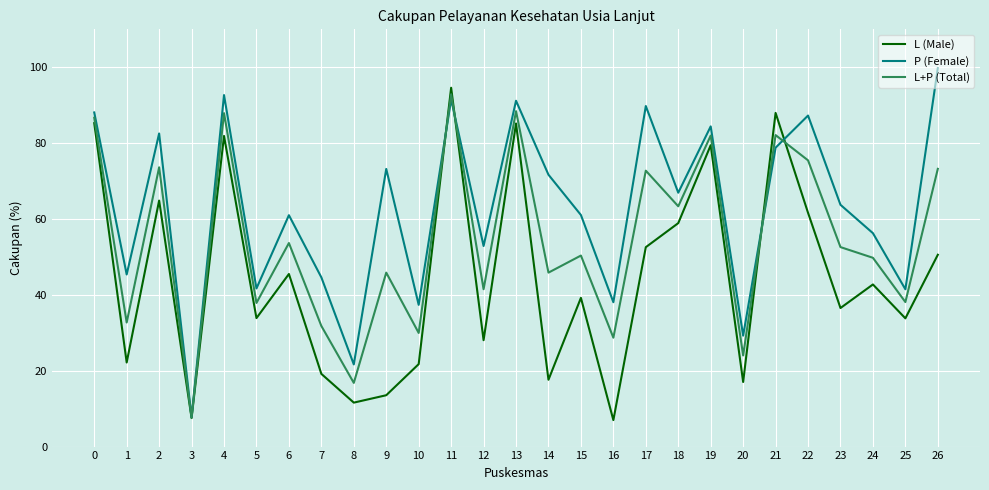

What is the spread (max minus min) of values at 23?

27.2